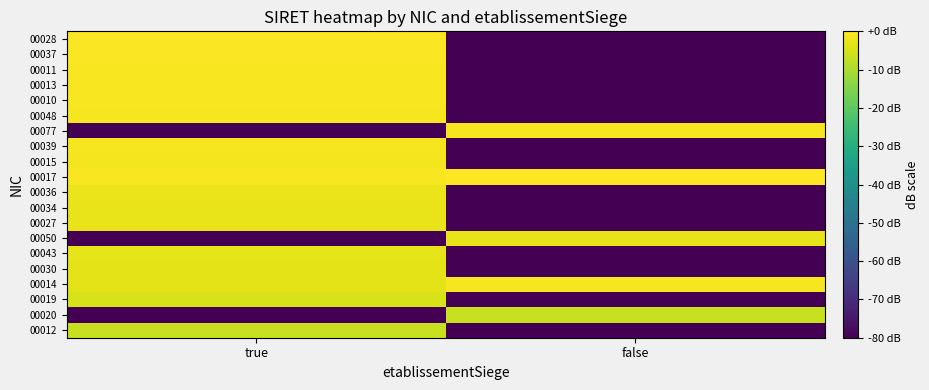

Count the number of categories in the chart.

2